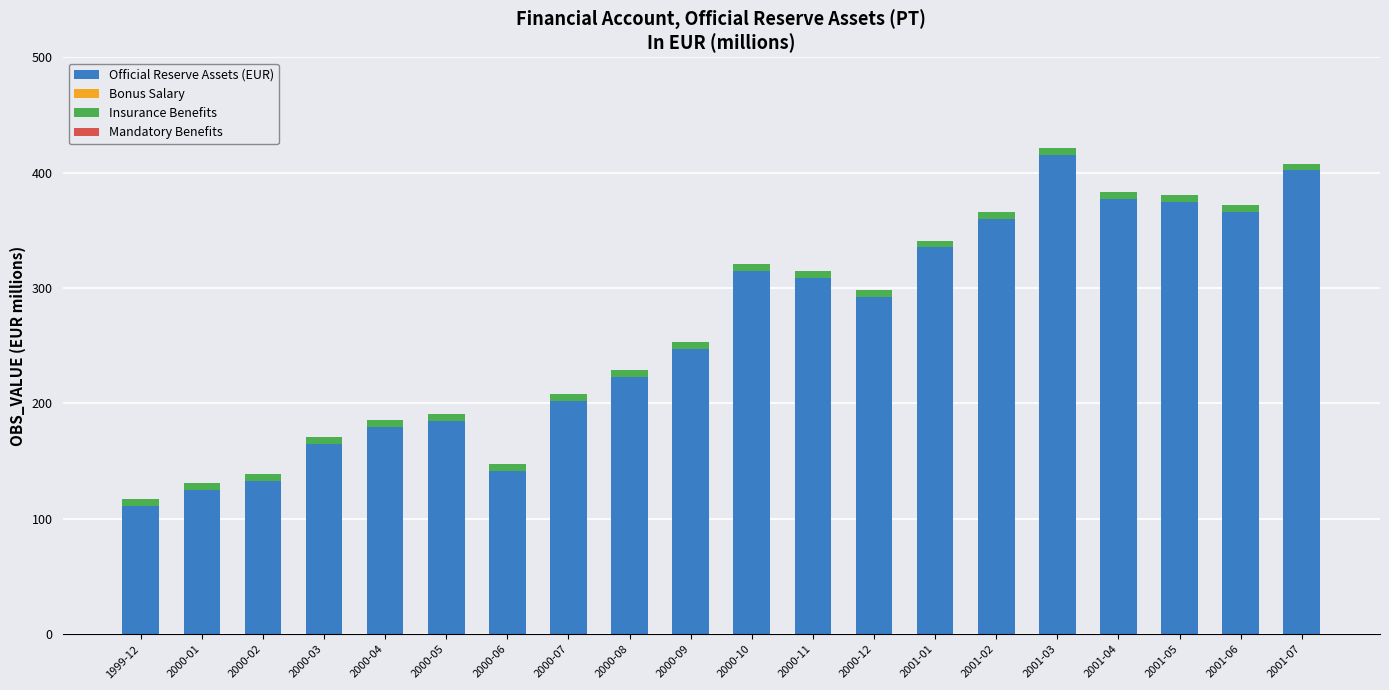

What is the difference between the maximum and second lowest values in the Official Reserve Assets (EUR) series?

290.8